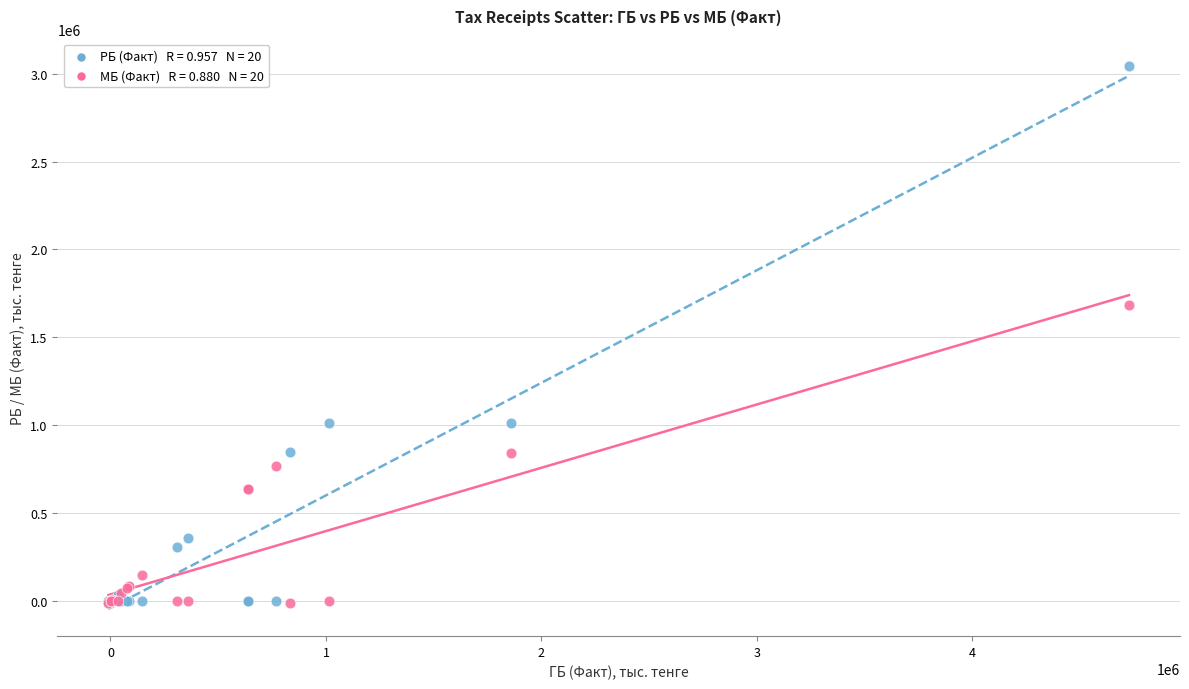

Across all series, what Y value is closest to 1515632?

1683731